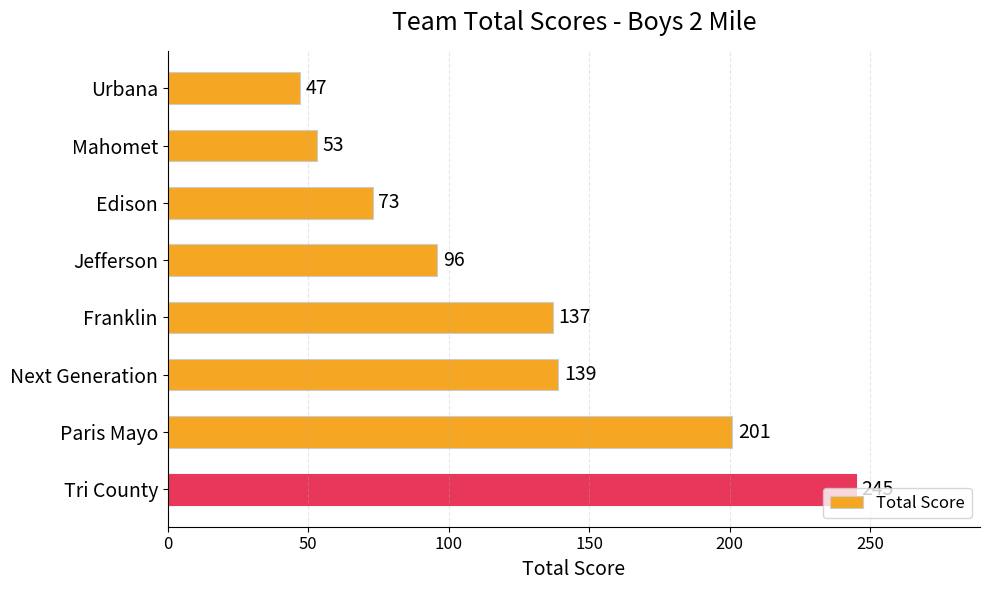

Which category has the highest value across all series?

Tri County